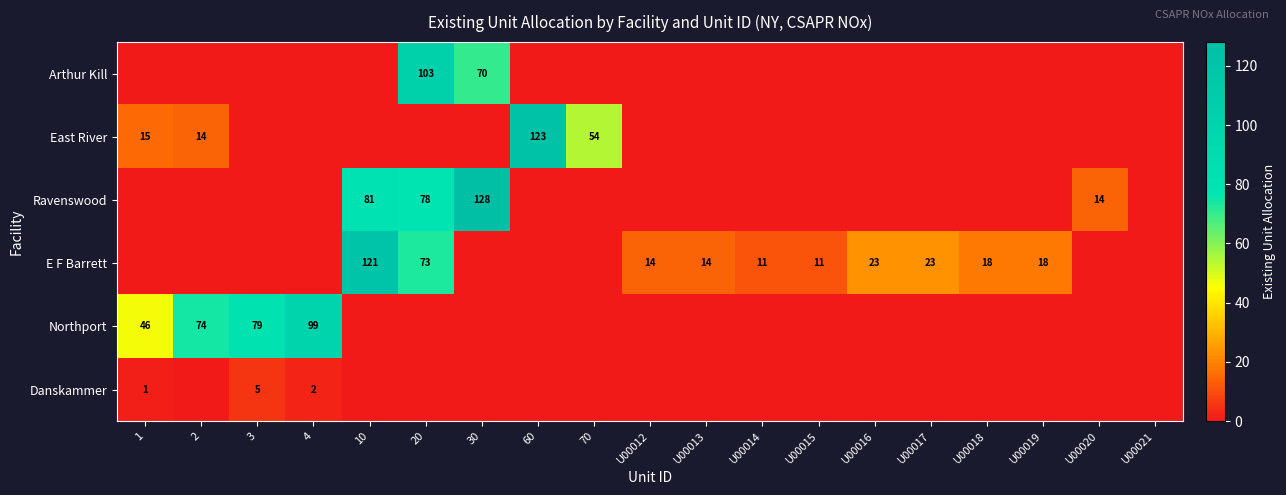

The East River series shows 15 at 1. True or false?

True